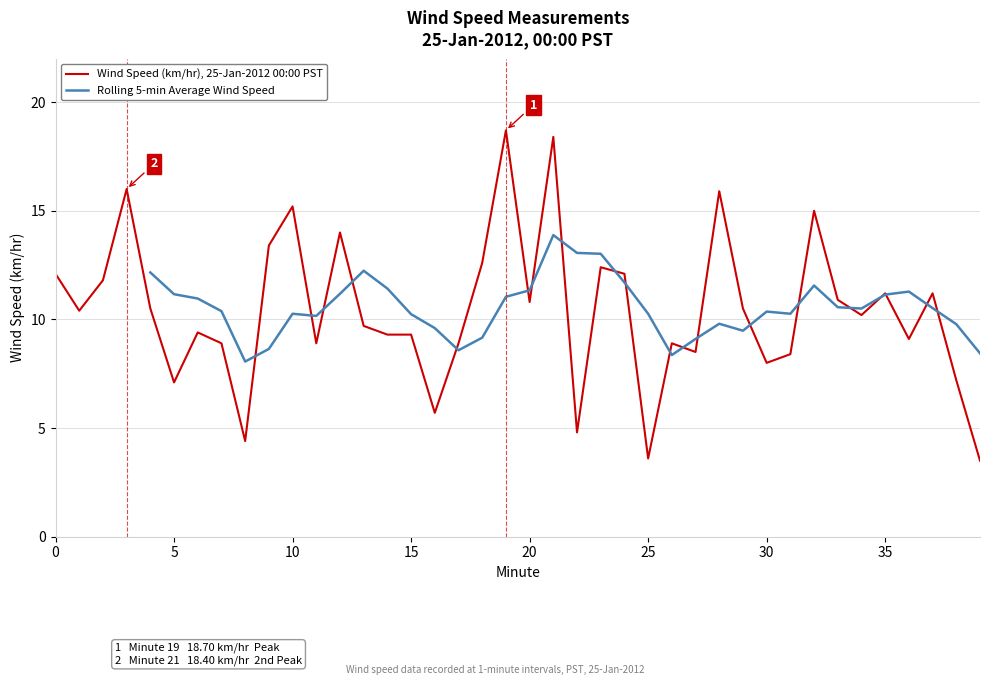

What is the minimum value shown in the chart?

3.5